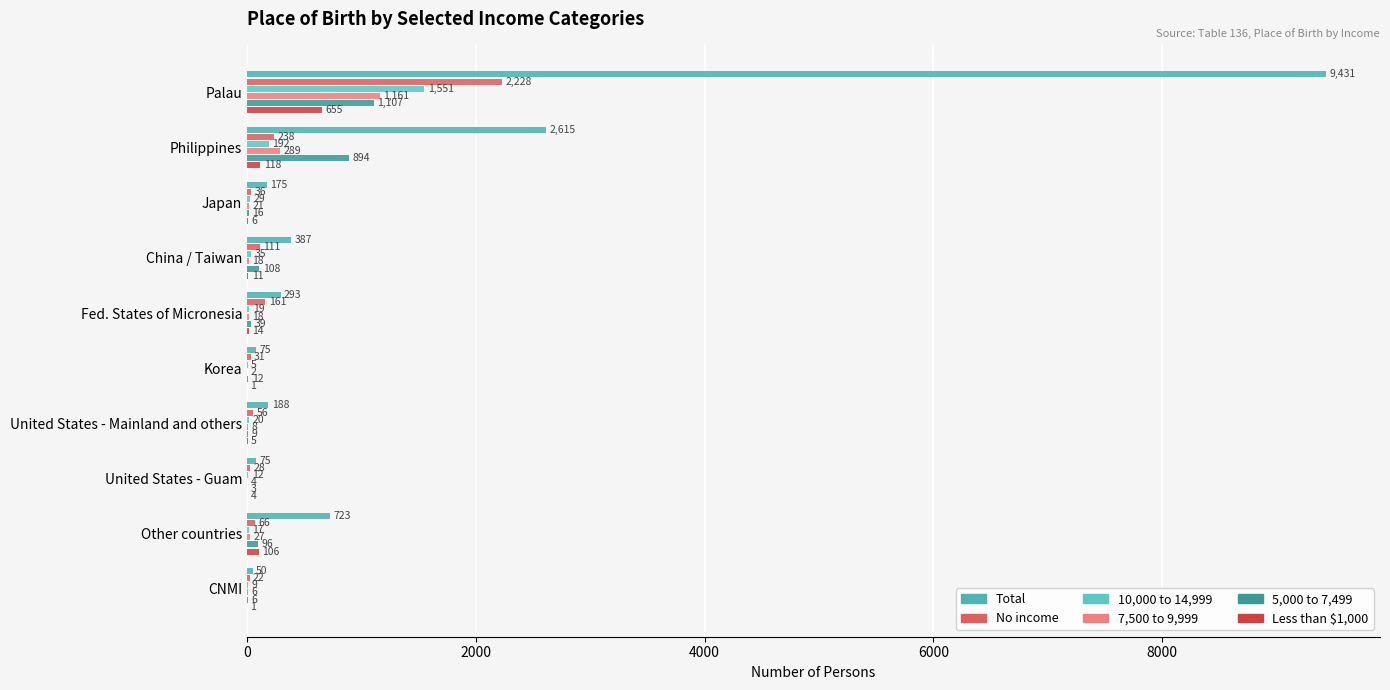

What are all the series names shown in the legend?

Total, No income, 10,000 to 14,999, 7,500 to 9,999, 5,000 to 7,499, Less than $1,000